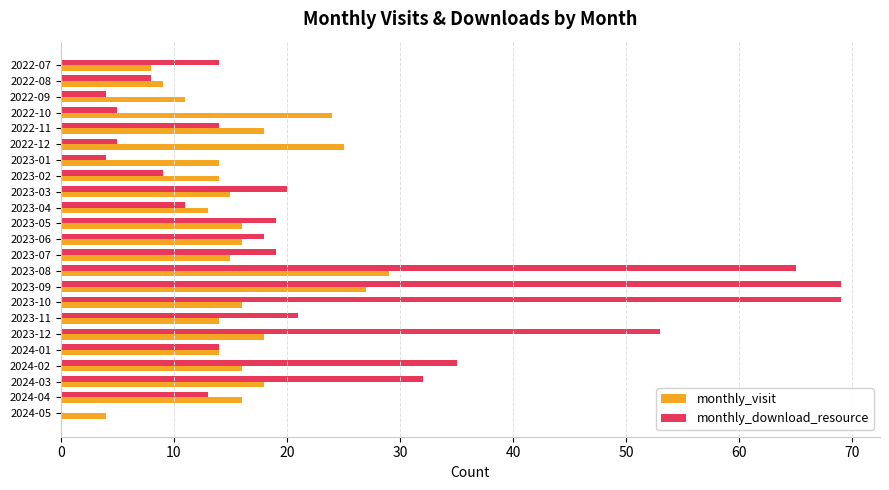

At which category is the sum across all series the highest?

2023-09